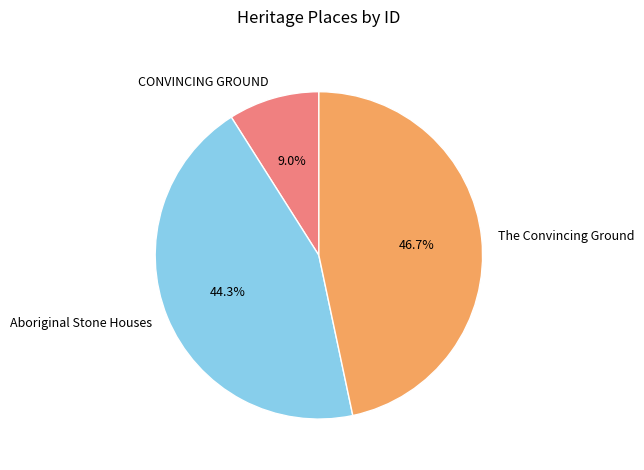

Rank the categories by value from highest to lowest.

The Convincing Ground, Aboriginal Stone Houses, CONVINCING GROUND